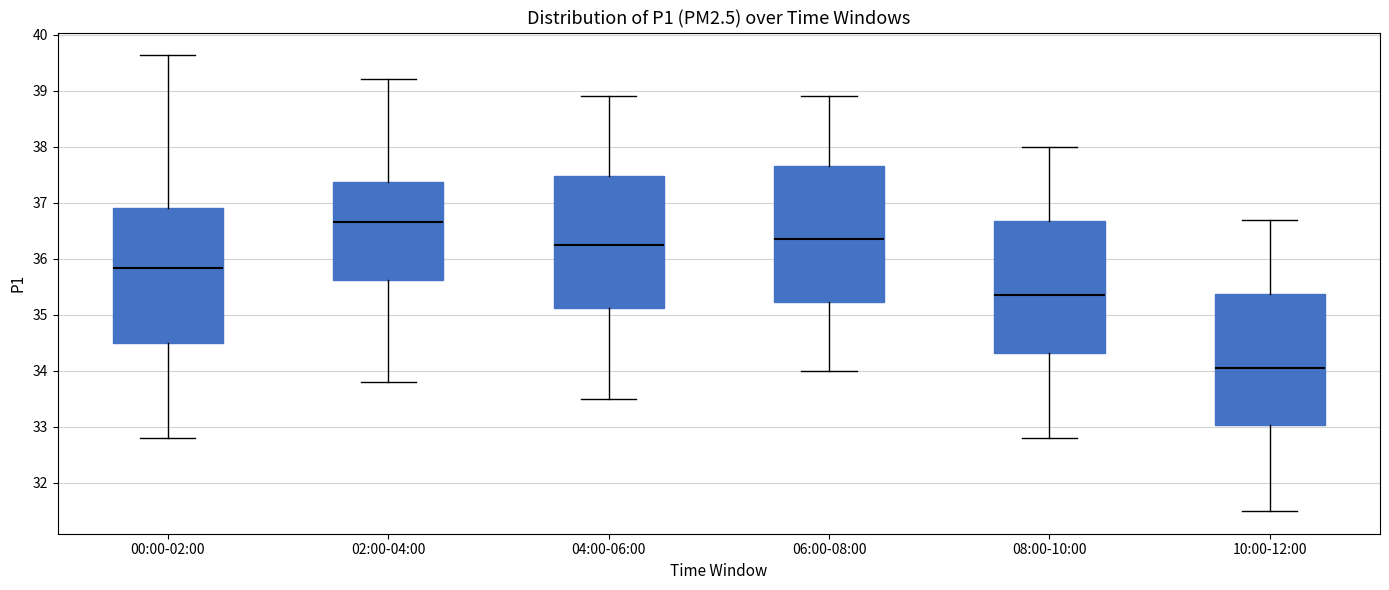

Reading left to right, transcribe this box plot: for each box, give where its median line is, the range the box spans, and where its two whiskers end, as read against the y-axis. The values are not printed on the chart, so give them approximately, as read against the axis.

00:00-02:00: median 35.8, box 34.5 to 36.9, whiskers 32.8 to 39.6
02:00-04:00: median 36.7, box 35.6 to 37.4, whiskers 33.8 to 39.2
04:00-06:00: median 36.3, box 35.1 to 37.5, whiskers 33.5 to 38.9
06:00-08:00: median 36.4, box 35.2 to 37.7, whiskers 34.0 to 38.9
08:00-10:00: median 35.4, box 34.3 to 36.7, whiskers 32.8 to 38.0
10:00-12:00: median 34.1, box 33.0 to 35.4, whiskers 31.5 to 36.7